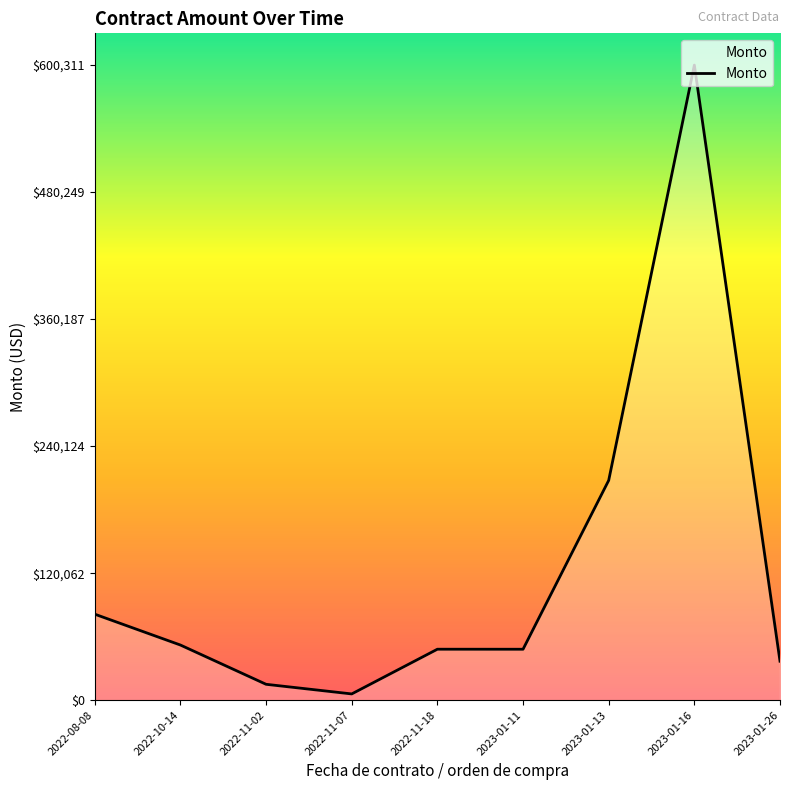

At which category does the chart reach its minimum across all series?

2022-11-07